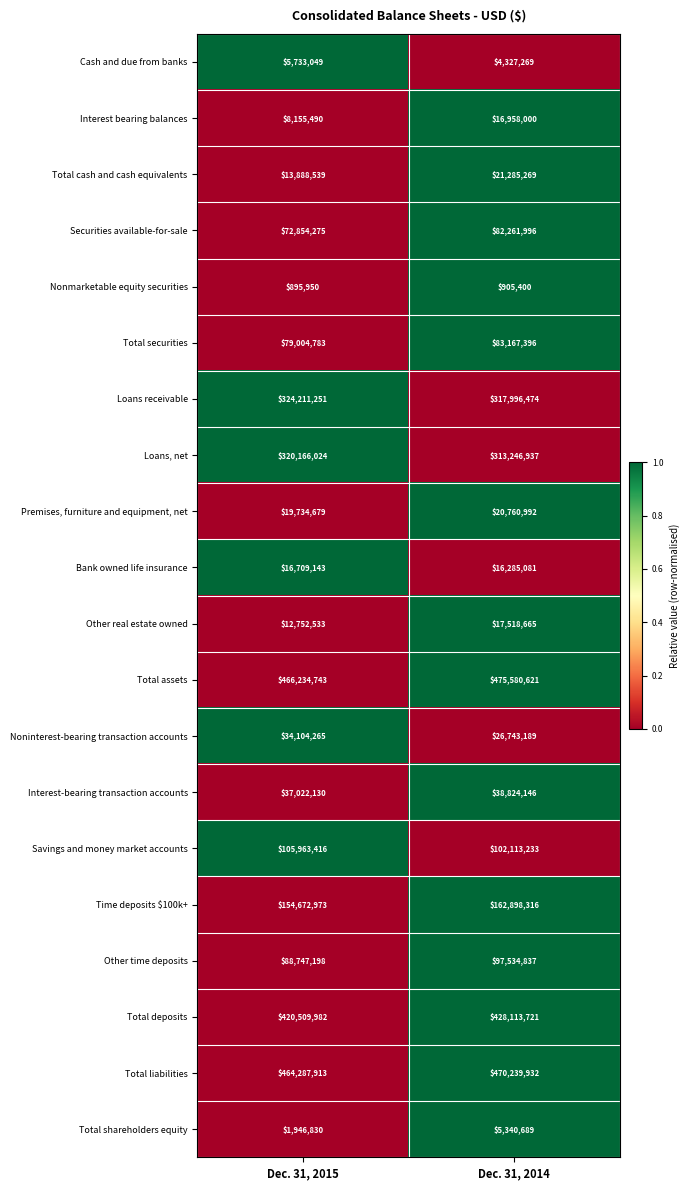

At which category is the sum across all series the highest?

Dec. 31, 2014